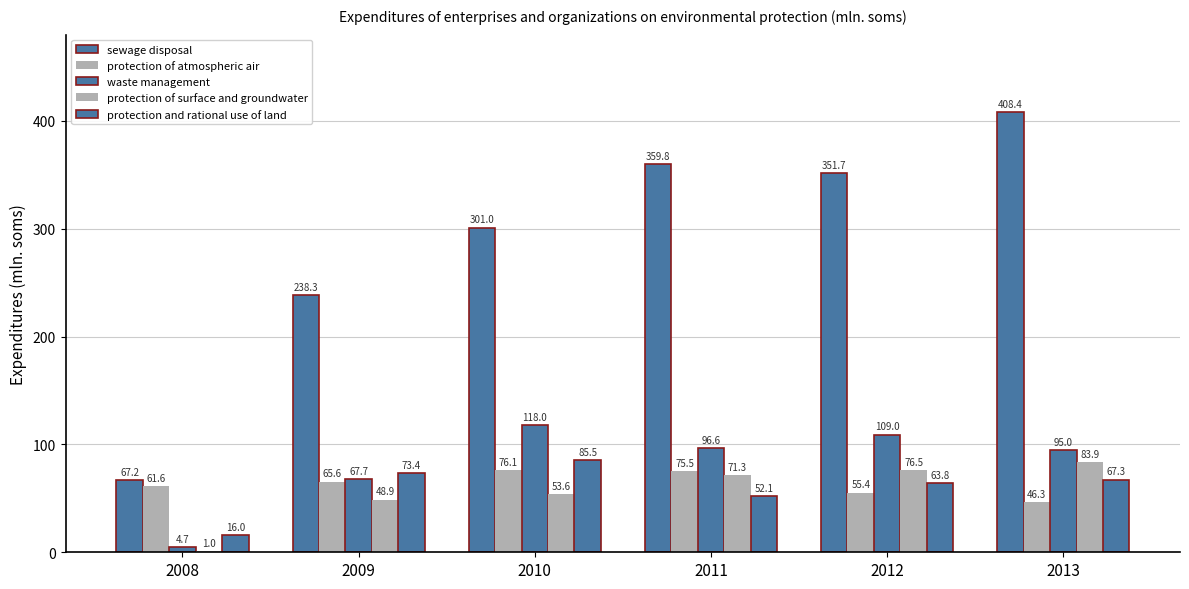

What is the total value across all series at 2013?

700.9